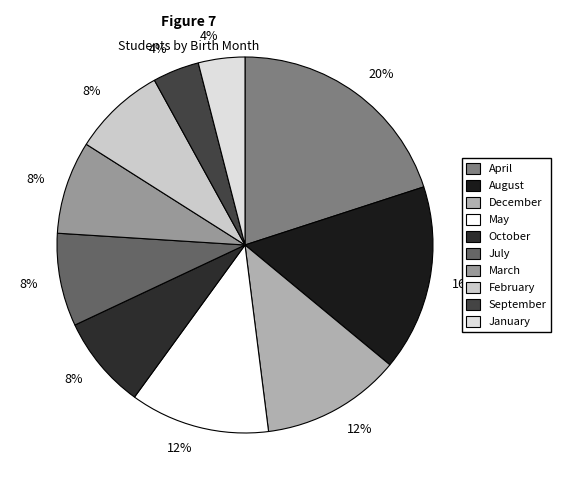

To the nearest percent, what is the difference between the largest and smallest slice percentages?

16%